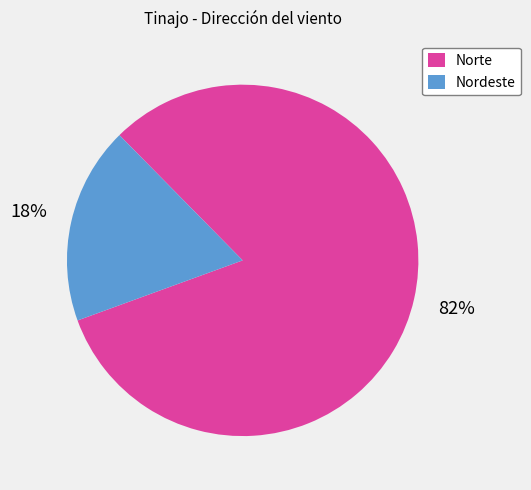

Rank the categories by value from lowest to highest.

Nordeste, Norte